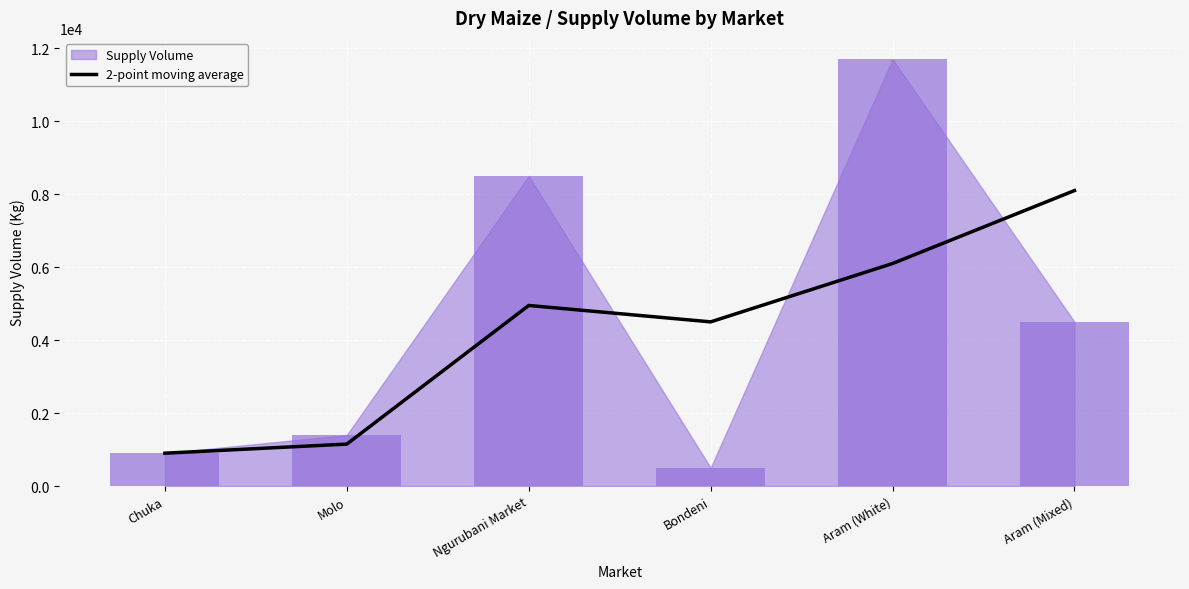

How many bars are there in total?

6